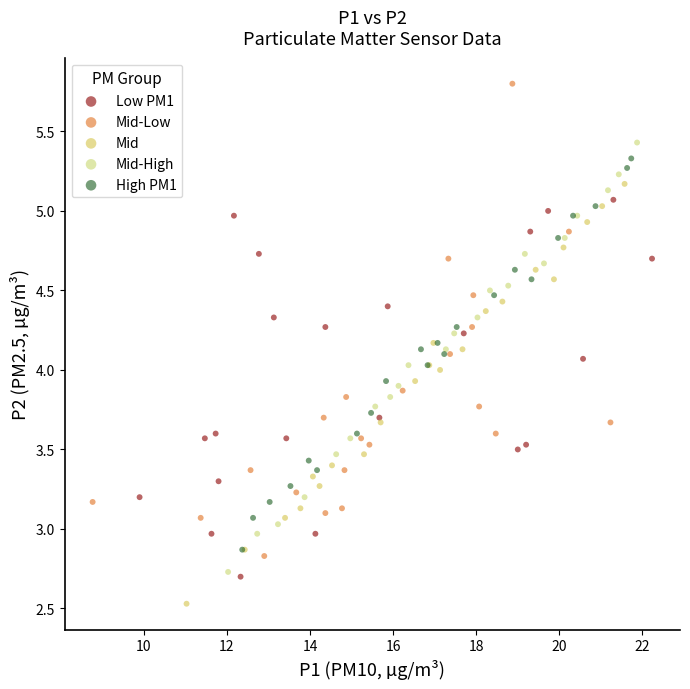

Which series has the widest spread of Y values?

Mid-Low